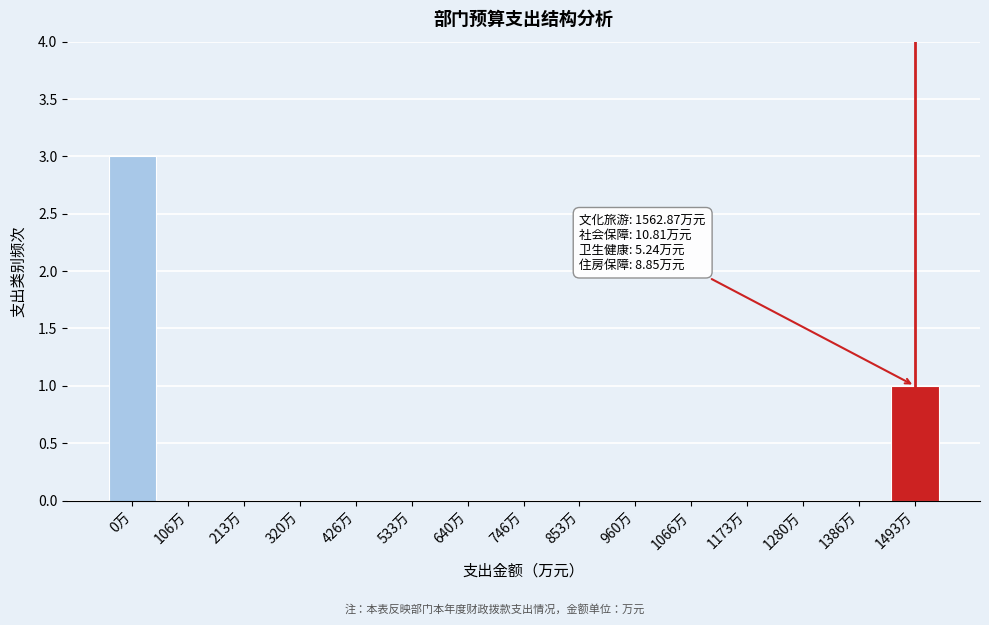

Reading left to right, extract all data points from this chart.

0万=3	106万=0	213万=0	320万=0	426万=0	533万=0	640万=0	746万=0	853万=0	960万=0	1066万=0	1173万=0	1280万=0	1386万=0	1493万=1